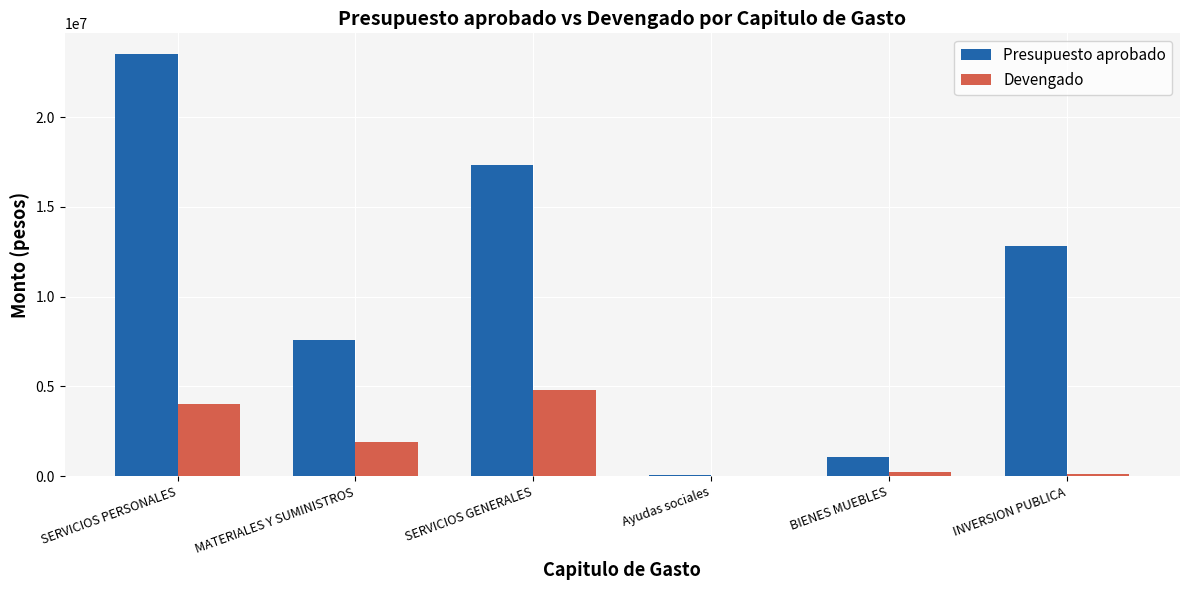

Reading left to right, what are all the values shown in this chart?

Presupuesto aprobado: 23499092.0	7578644.0	17345577.0	49800.0	1082368.0	12851188.0
Devengado: 4047183.5	1926671.7	4815892.8	3311.3	230509.8	123994.4